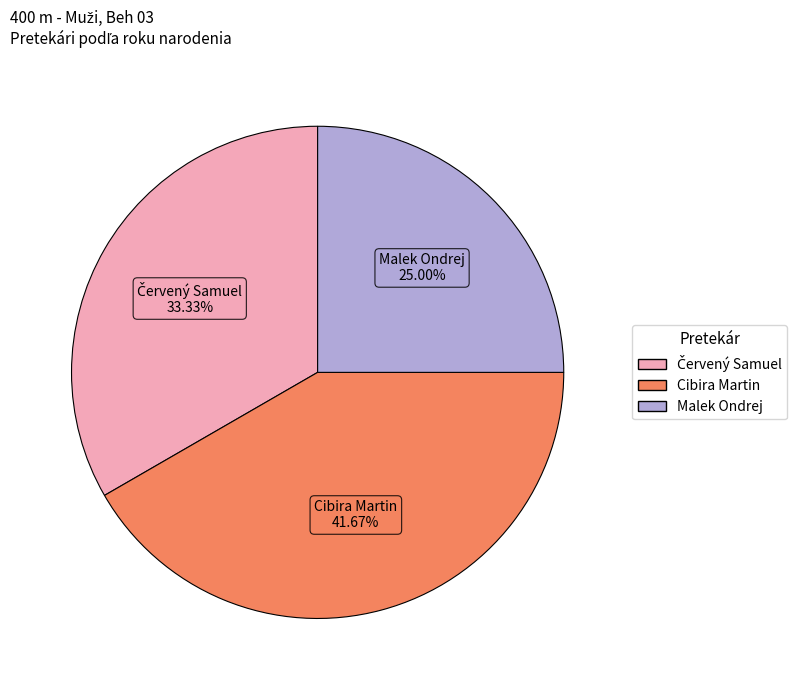

Is there a majority slice in this chart?

No